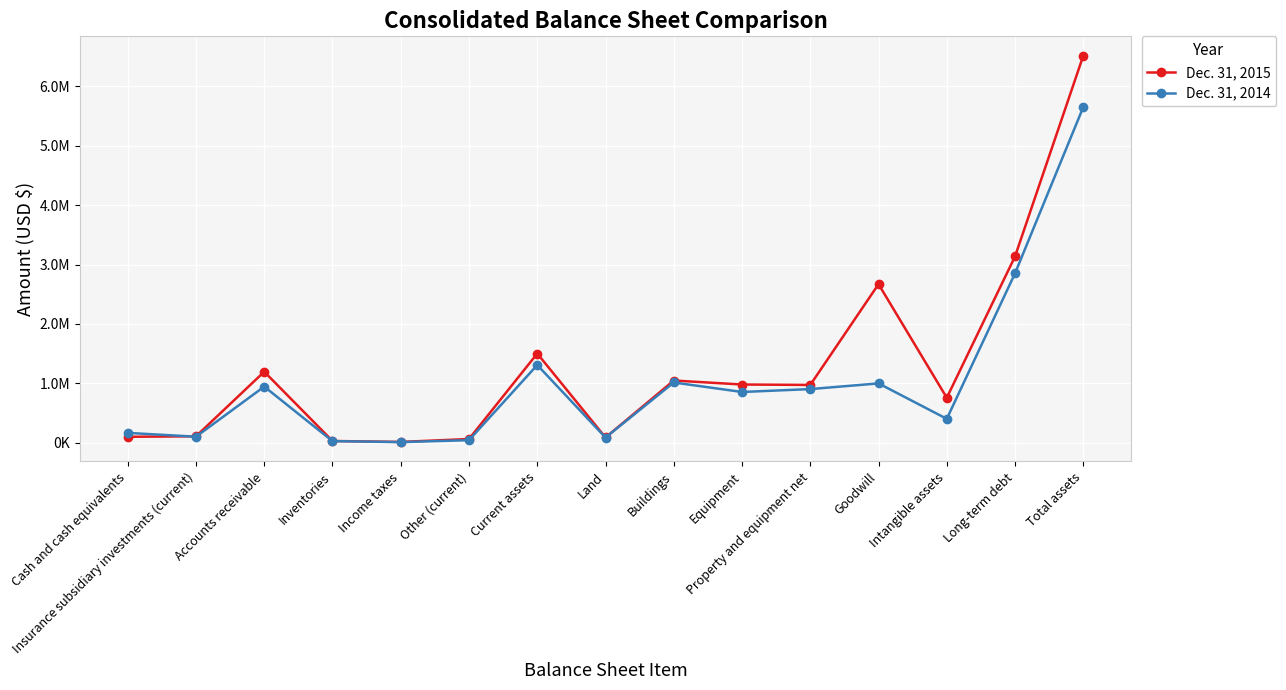

Reading right to left, what are all the values shown in this chart?

Dec. 31, 2015: Total assets=6518936	Long-term debt=3137025	Intangible assets=755655	Goodwill=2669810	Property and equipment net=971996	Equipment=979132	Buildings=1046341	Land=86529	Current assets=1500899	Other (current)=61054	Income taxes=11790	Inventories=27791	Accounts receivable=1194868	Insurance subsidiary investments (current)=106638	Cash and cash equivalents=98758
Dec. 31, 2014: Total assets=5652964	Long-term debt=2852531	Intangible assets=400700	Goodwill=997597	Property and equipment net=902104	Equipment=853382	Buildings=1013146	Land=84975	Current assets=1307671	Other (current)=41598	Income taxes=8575	Inventories=25702	Accounts receivable=944219	Insurance subsidiary investments (current)=99951	Cash and cash equivalents=164188